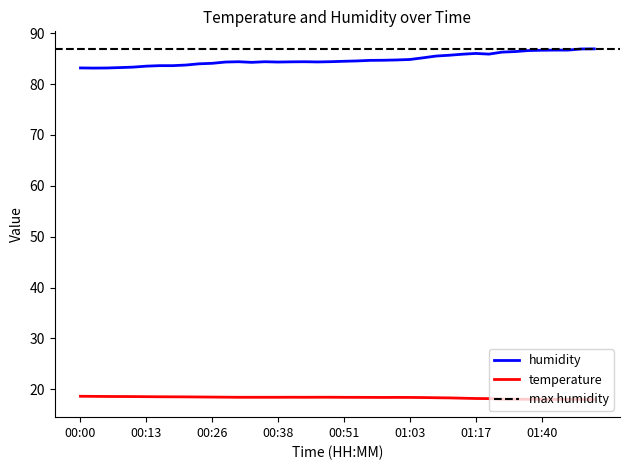

What is the difference between the maximum and minimum values in the temperature series?

0.7